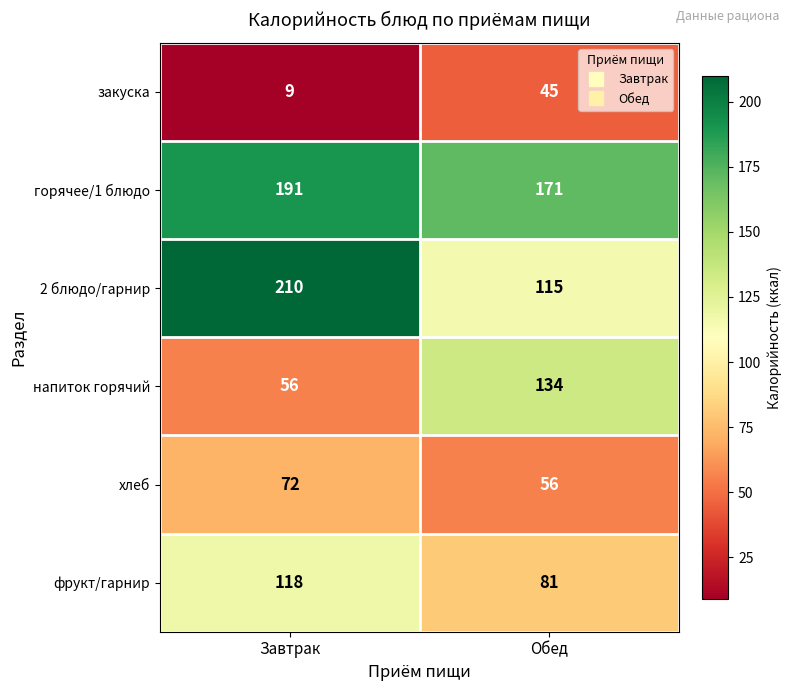

What value does the 2 блюдо/гарнир series have at Завтрак, to the nearest 5?

210